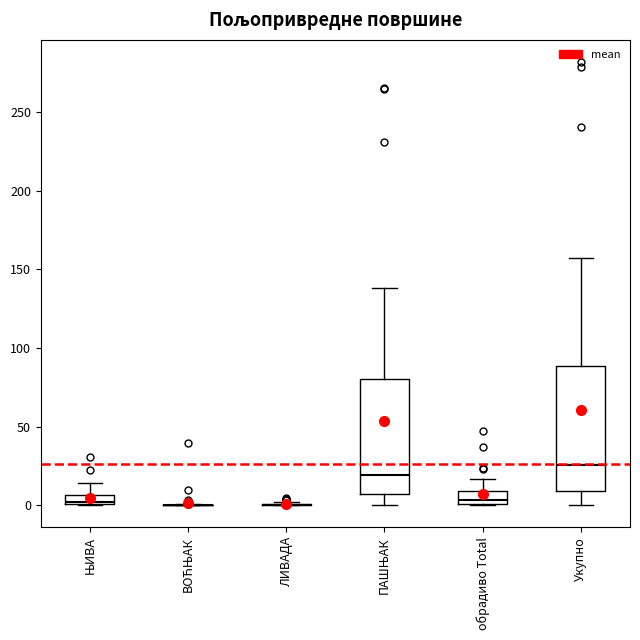

Comparing the boxes themselves (not the whiskers), which one is the tallest?

Укупно